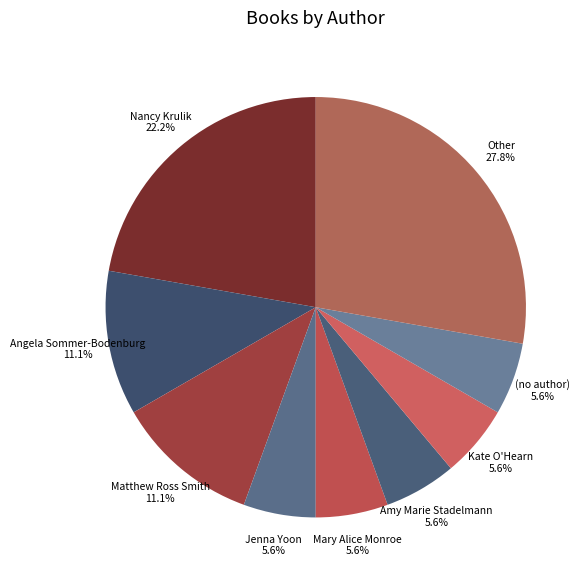

What is the ratio of the value at Other to the value at (no author)?

5.0